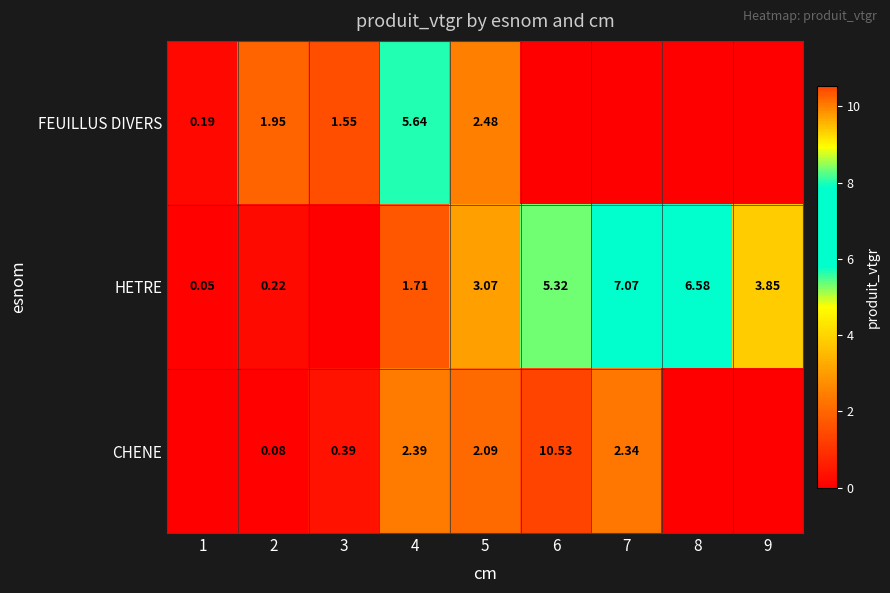

Is the value of FEUILLUS DIVERS at 4 greater than the value of HETRE at 6?

Yes